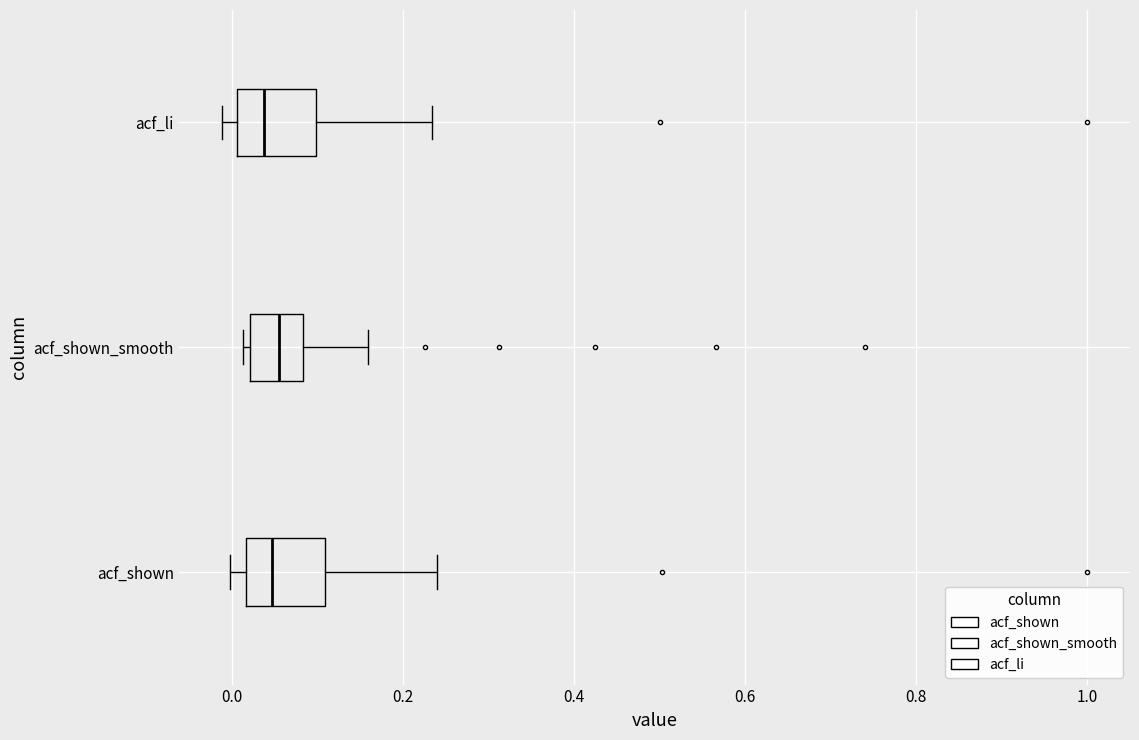

Where does the right whisker of the box for acf_shown_smooth end on the x-axis? The values are not printed on the chart, so give them approximately, as read against the axis.

0.16